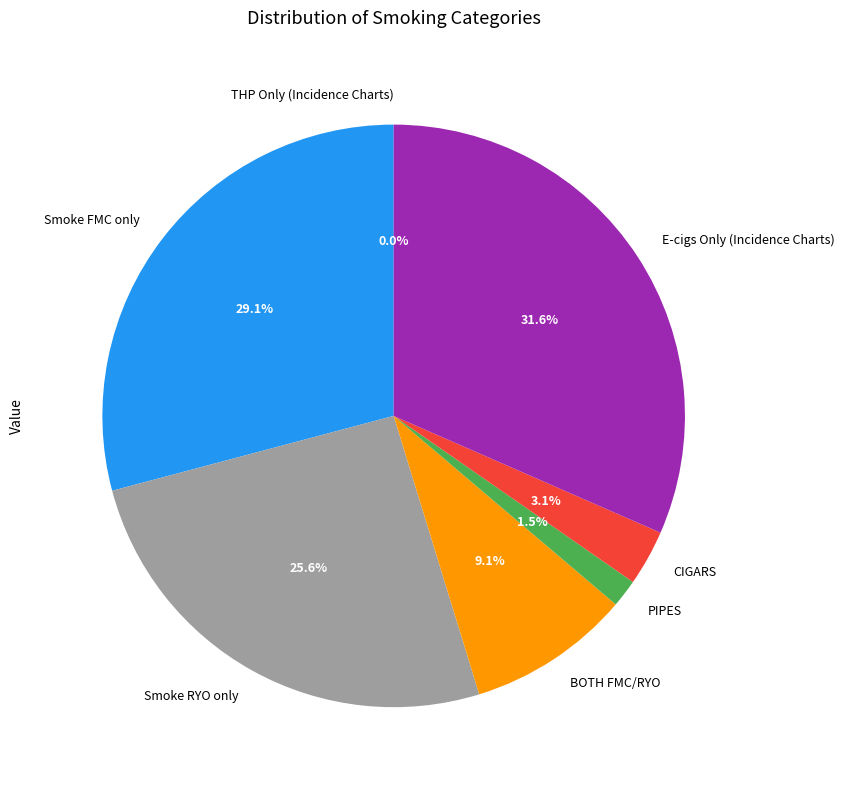

What is the largest slice in the pie chart?

E-cigs Only (Incidence Charts)